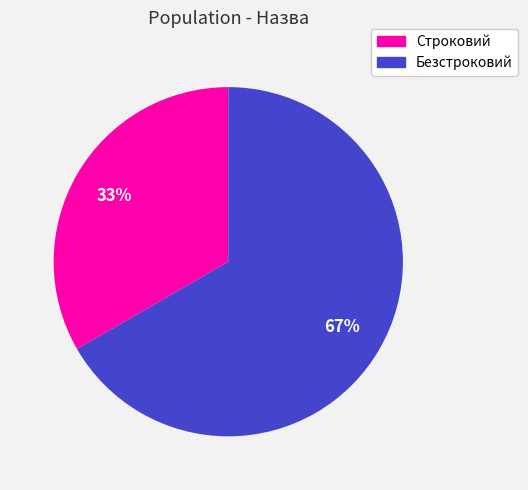

Which slice is the largest?

Безстроковий